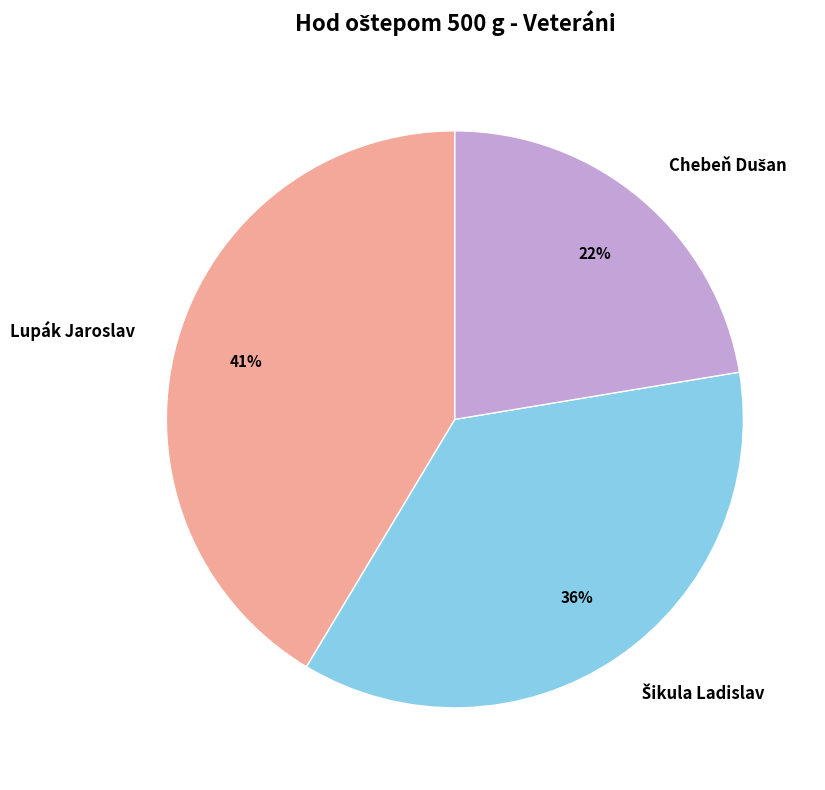

Count the number of slices in the pie.

3